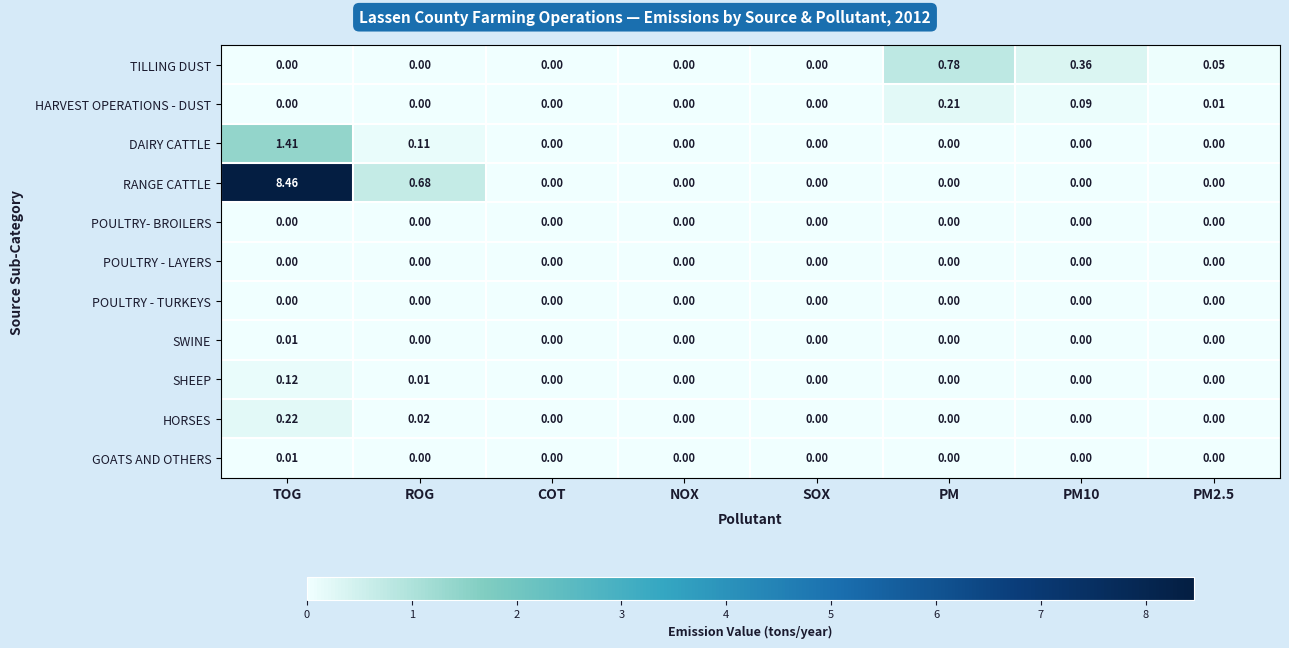

At which label is RANGE CATTLE closest to 4?

ROG